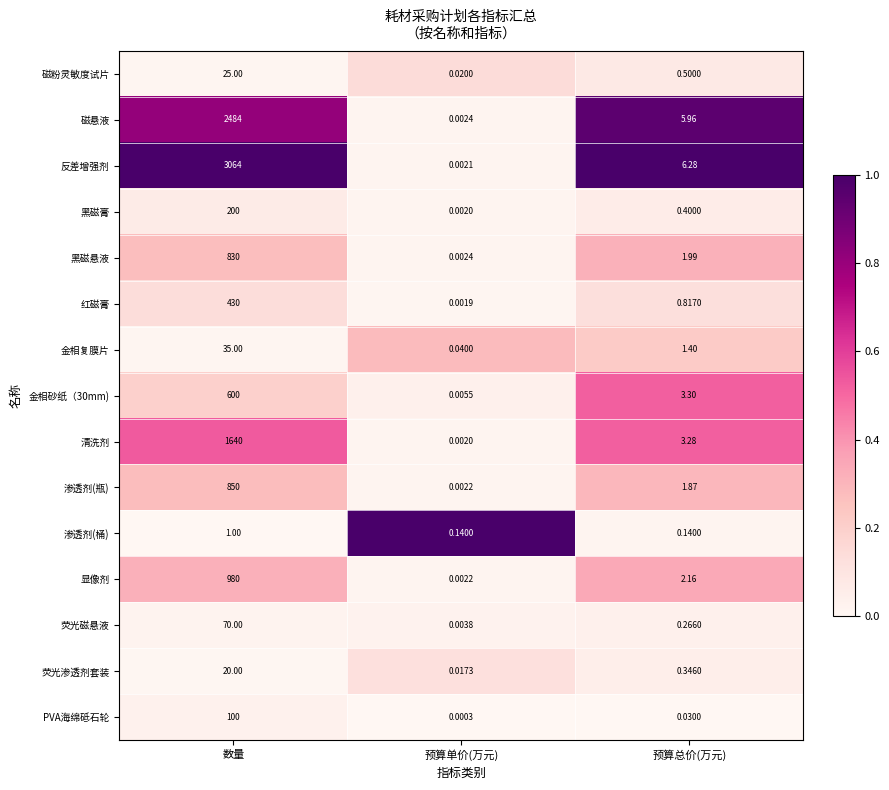

Which series has the largest total across all categories?

反差增强剂